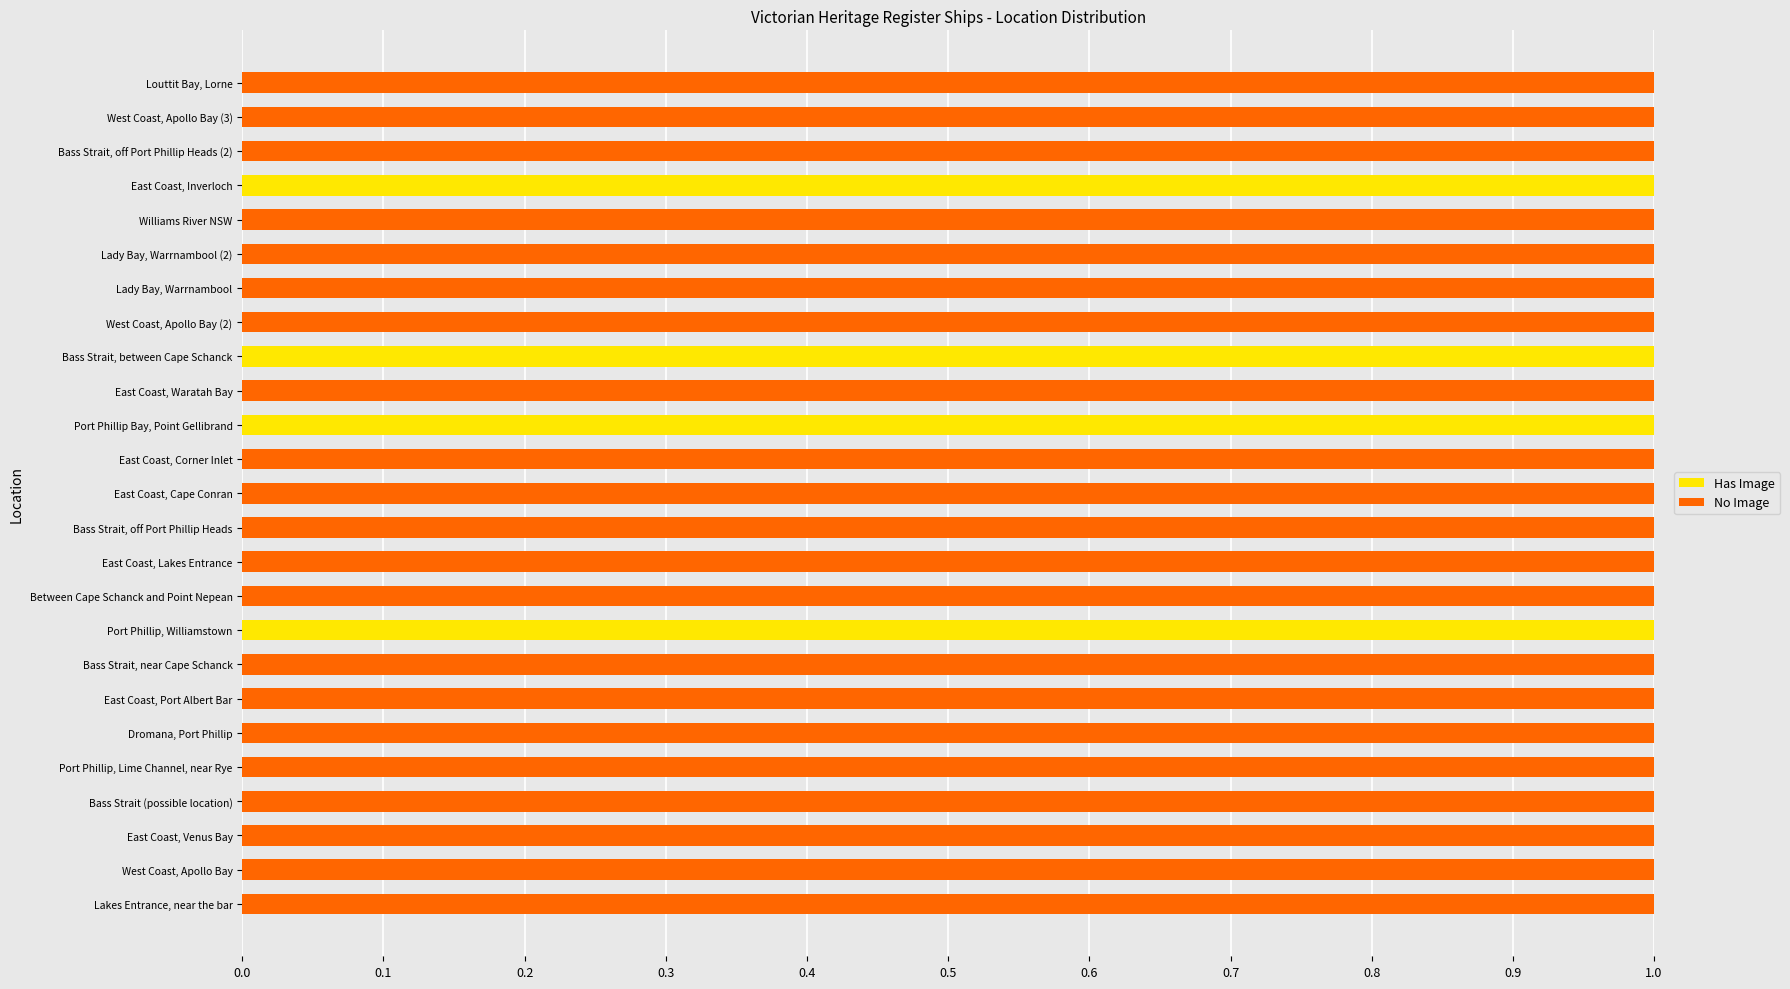

The value of Has Image at Williams River NSW is 0. True or false?

True